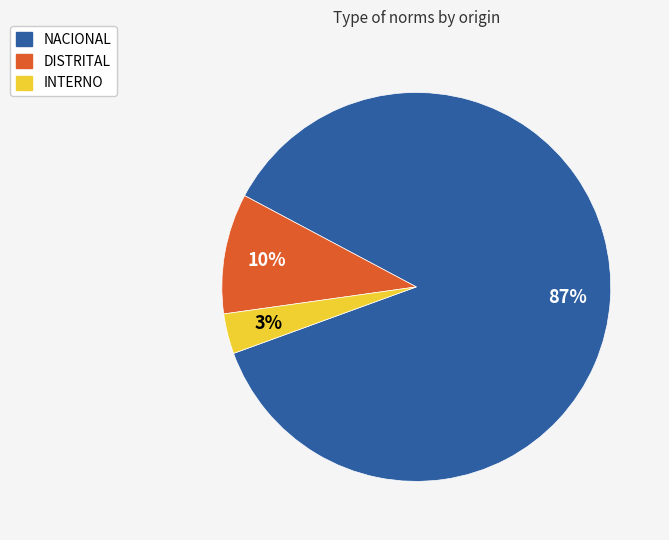

What is the largest slice in the pie chart?

NACIONAL